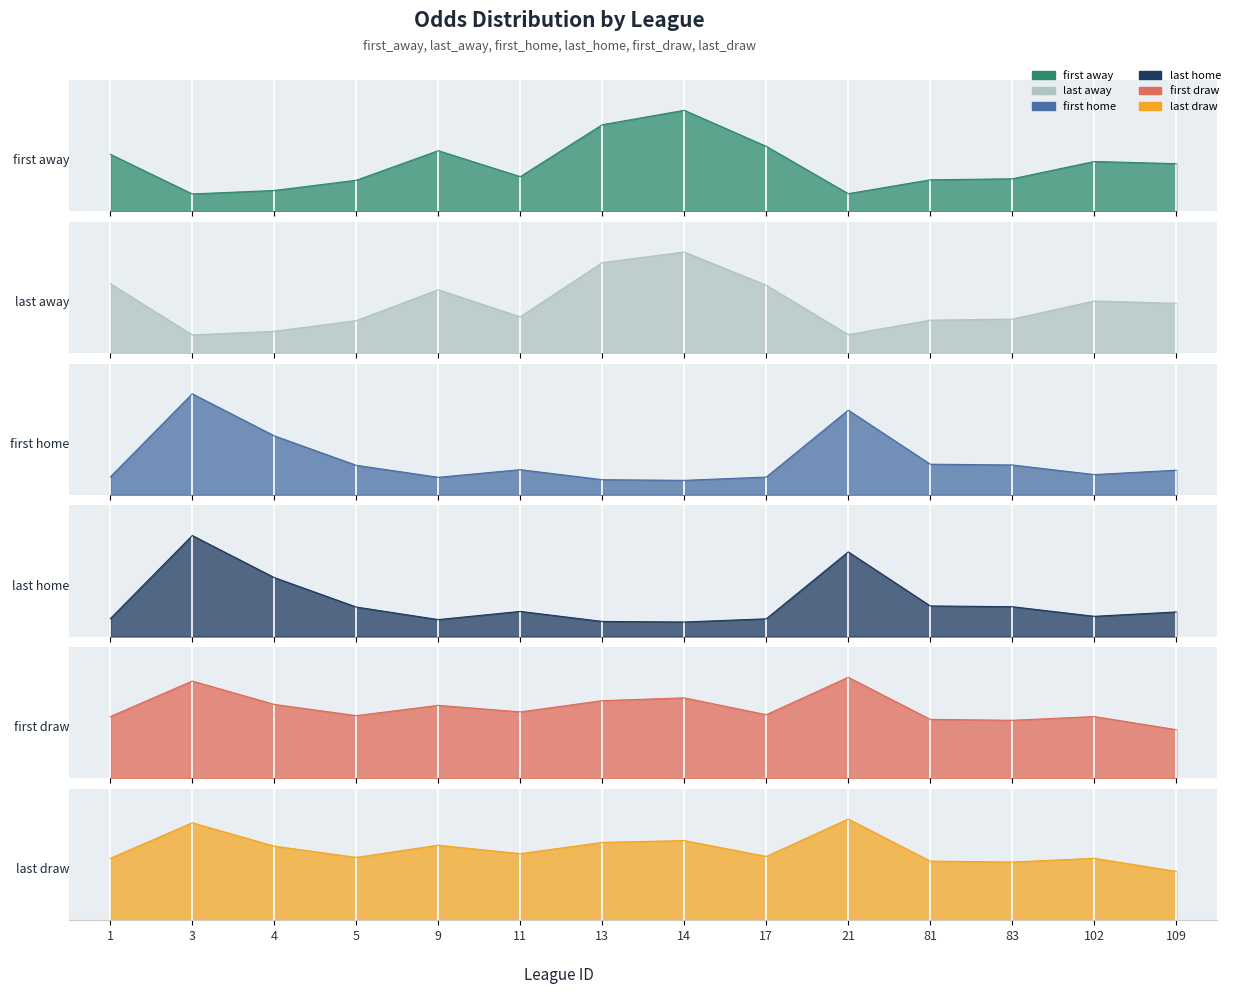

Reading right to left, transcribe all the data shown in this chart.

first_away: 3.3	3.5	2.2	2.2	1.2	4.5	7.0	6.0	2.4	4.2	2.1	1.4	1.2	4.0
last_away: 3.3	3.5	2.2	2.2	1.2	4.5	6.7	6.0	2.4	4.2	2.1	1.4	1.2	4.6
first_home: 2.2	1.9	2.7	2.8	7.8	1.6	1.3	1.4	2.3	1.6	2.7	5.4	9.2	1.6
last_home: 2.2	1.9	2.7	2.8	7.8	1.6	1.3	1.4	2.3	1.6	2.7	5.4	9.2	1.6
first_draw: 2.6	3.3	3.1	3.1	5.4	3.4	4.3	4.2	3.5	3.9	3.4	4.0	5.2	3.3
last_draw: 2.6	3.3	3.1	3.1	5.4	3.4	4.2	4.2	3.5	4.0	3.4	4.0	5.2	3.3